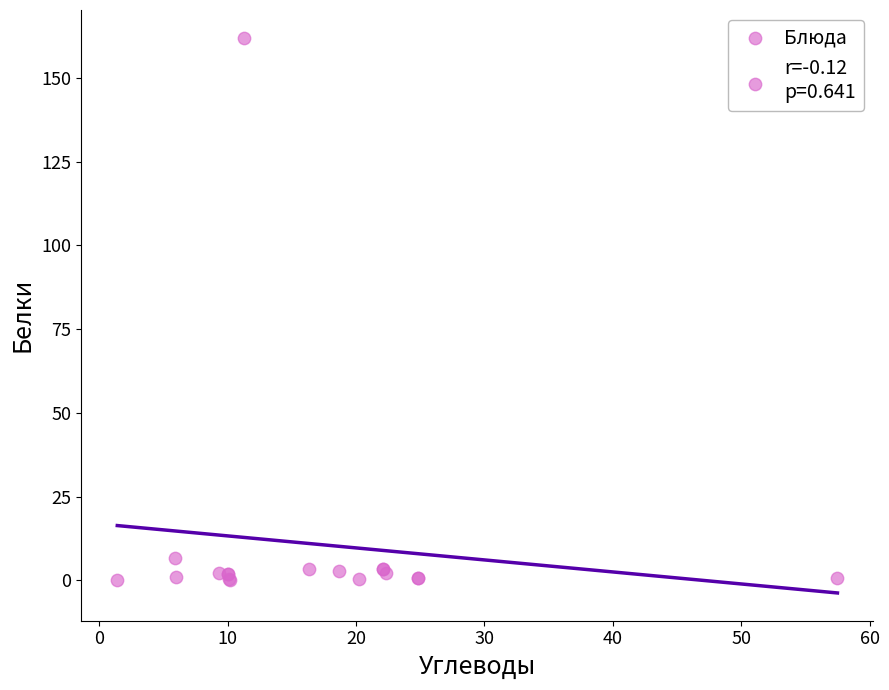

What Y value in the scatter plot is closest to 81?

6.8